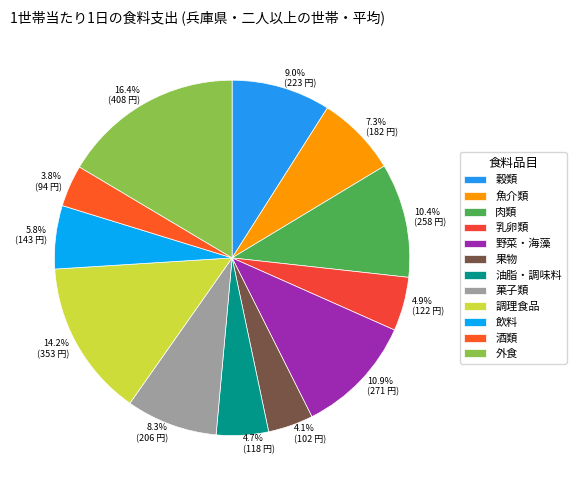

Approximately how many times larger is the value at 5.8% (143 円) compared to 7.3% (182 円)?

0.8